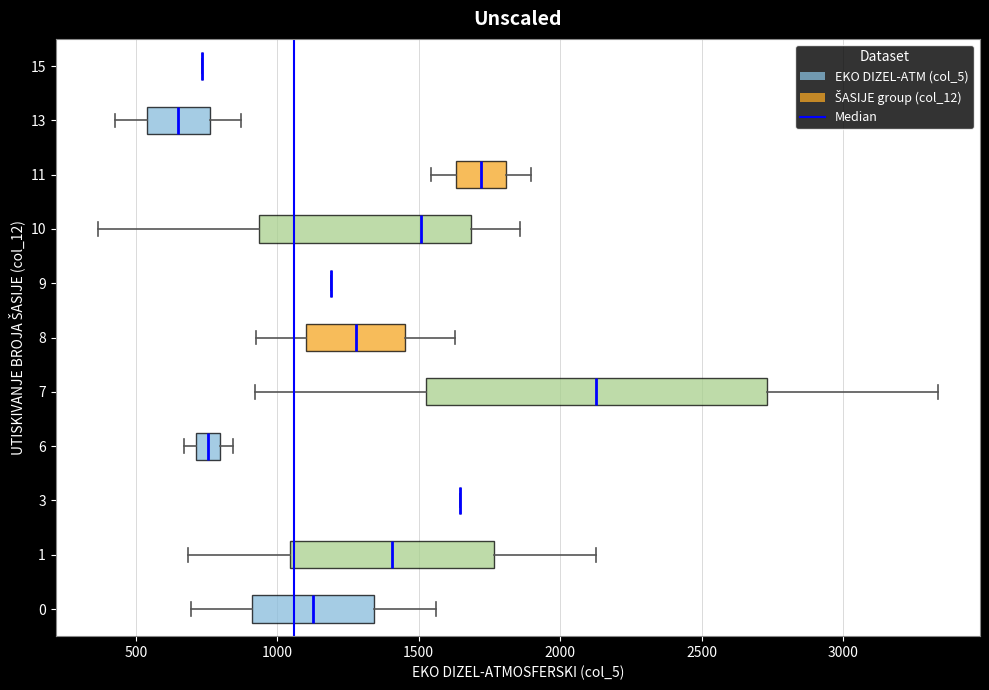

Reading bottom to top, transcribe this box plot: for each box, give where its median line is, the range the box spans, and where its two whiskers end, as read against the x-axis. The values are not printed on the chart, so give them approximately, as read against the axis.

0: median 1150, box 900 to 1350, whiskers 700 to 1550
1: median 1400, box 1050 to 1750, whiskers 700 to 2150
3: box collapsed to a line at 1650, whiskers 1650 to 1650
6: median 750, box 700 to 800, whiskers 650 to 850
7: median 2150, box 1500 to 2750, whiskers 900 to 3350
8: median 1300, box 1100 to 1450, whiskers 950 to 1650
9: box collapsed to a line at 1200, whiskers 1200 to 1200
10: median 1500, box 950 to 1700, whiskers 350 to 1850
11: median 1700, box 1650 to 1800, whiskers 1550 to 1900
13: median 650, box 550 to 750, whiskers 450 to 850
15: box collapsed to a line at 750, whiskers 750 to 750